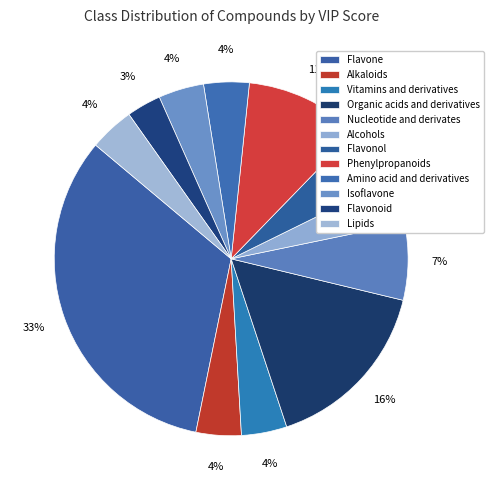

Is it true that Flavonoid is 16% of the pie?

False